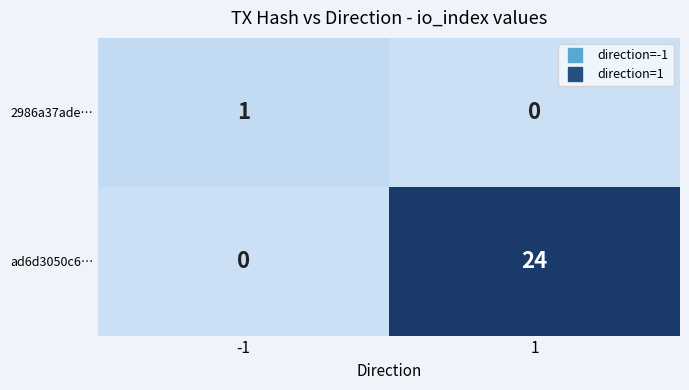

How many values in the ad6d3050c6… series are below 24?

1